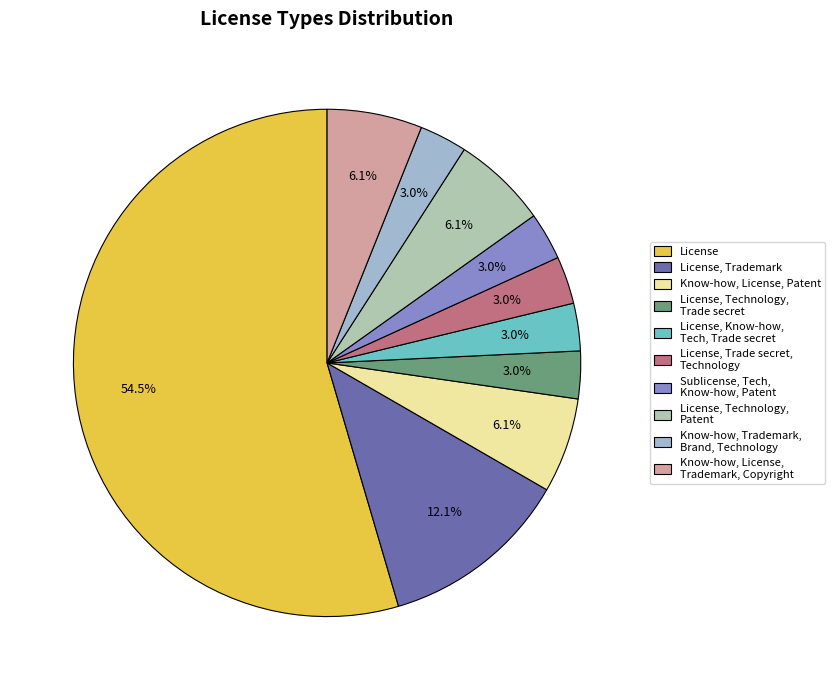

Between License, Technology, Patent and License, Technology, Trade secret, which is larger?

License, Technology, Patent